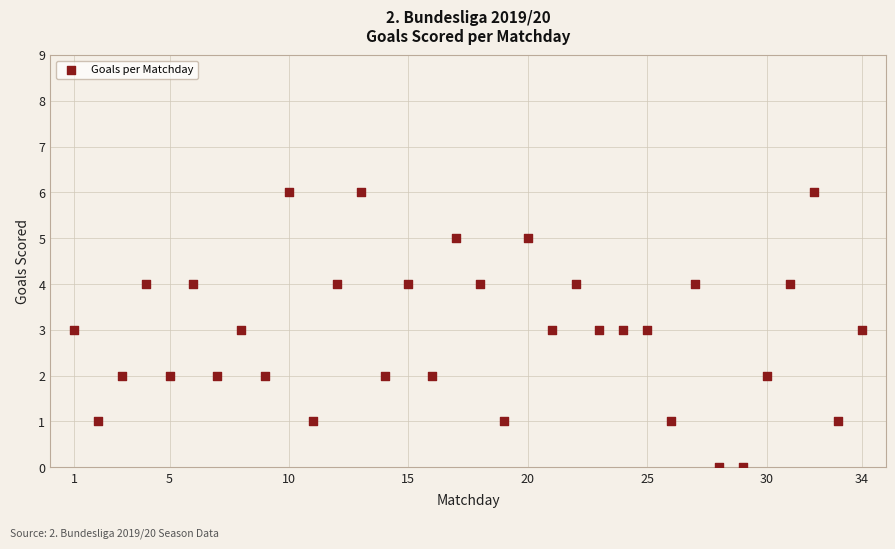

What is the range of Y values (max minus min)?

6